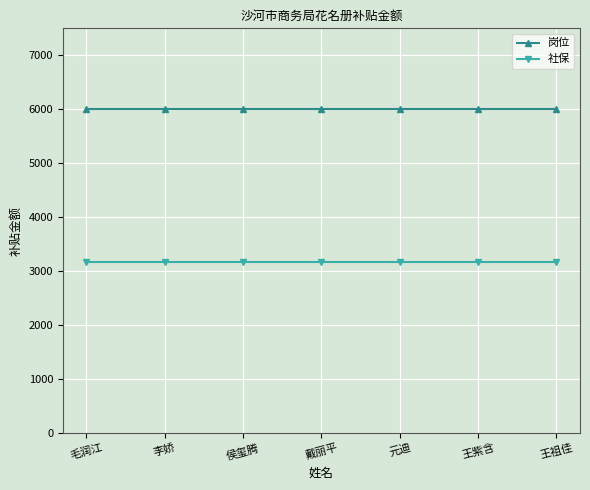

What is the sum of the 社保 values at 王紫含 and 元迪?

6321.4